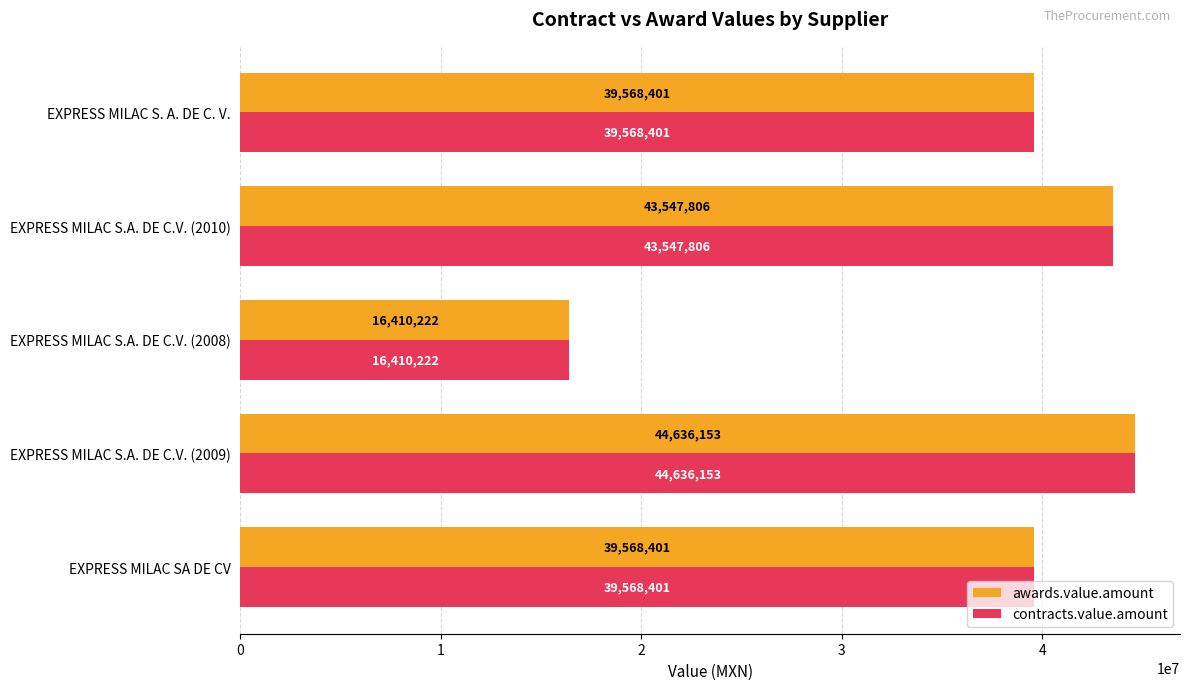

What are all the series names shown in the legend?

awards.value.amount, contracts.value.amount